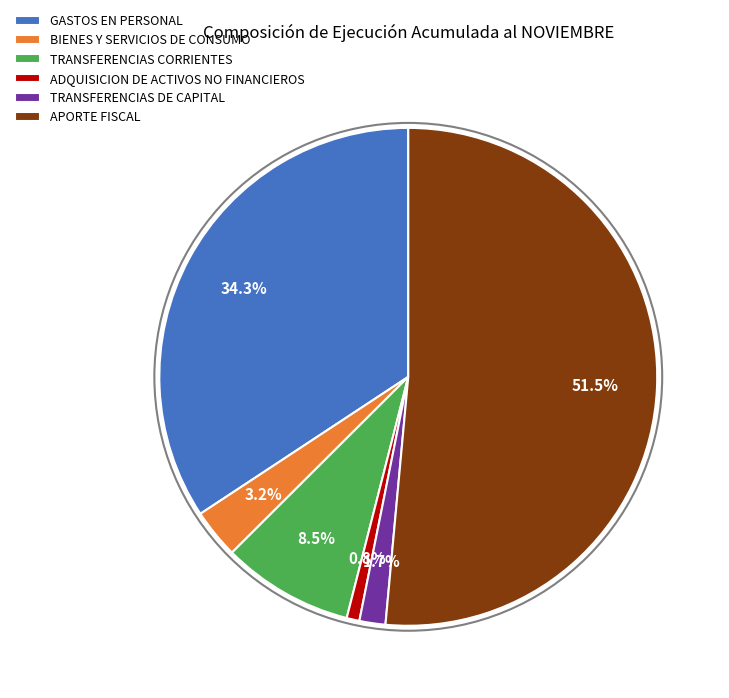

To the nearest percent, what percentage of the pie is BIENES Y SERVICIOS DE CONSUMO?

3%